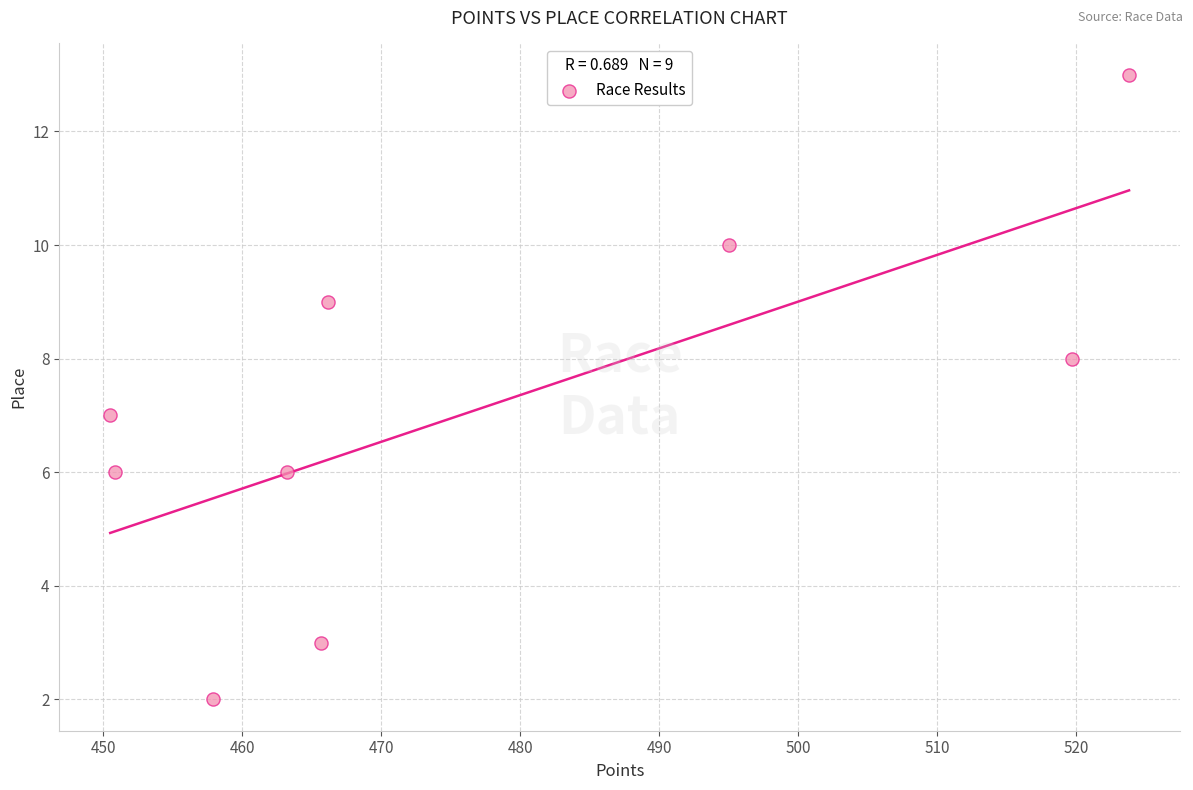

What is the average Y value?

7